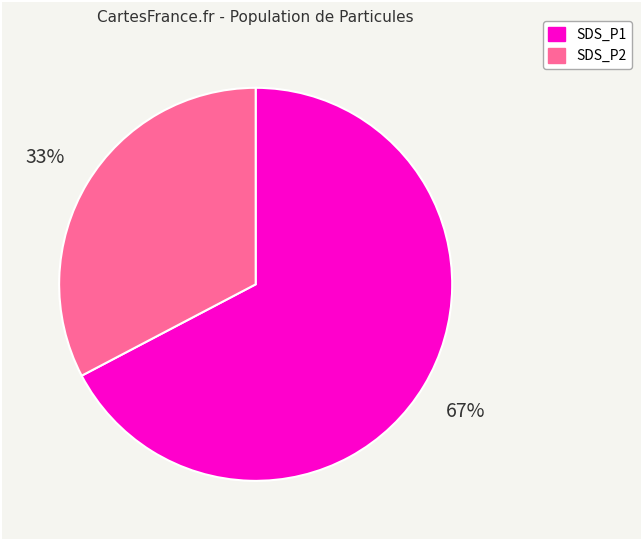

Rank the categories by value from lowest to highest.

SDS_P2, SDS_P1